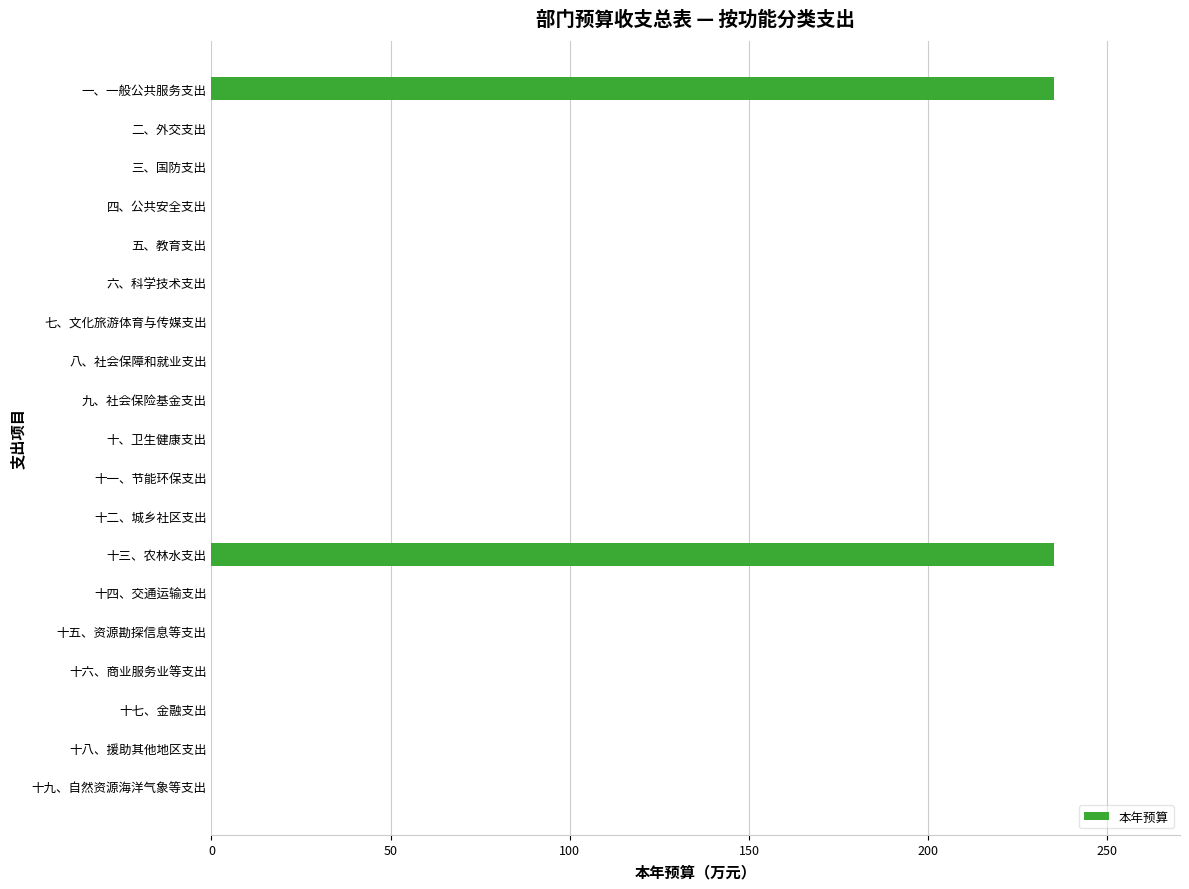

Is it true that the value at 四、公共安全支出 is 0?

True